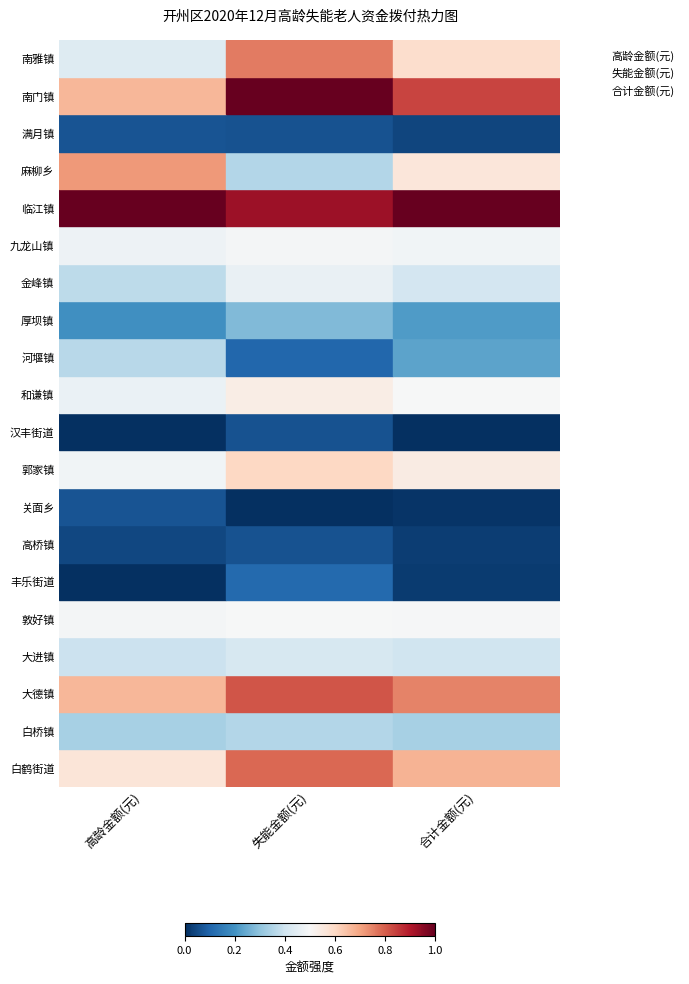

What are all the series names shown in the legend?

高龄金额(元), 失能金额(元), 合计金额(元)